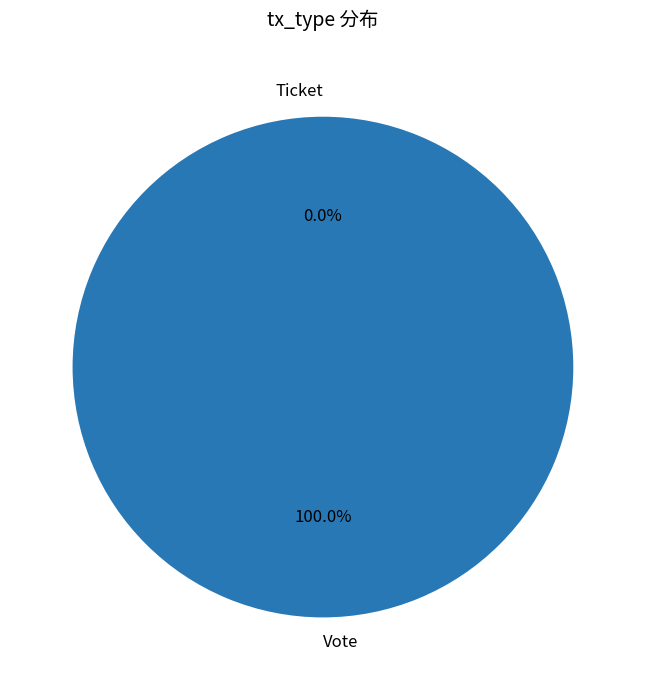

What is the majority slice?

Vote